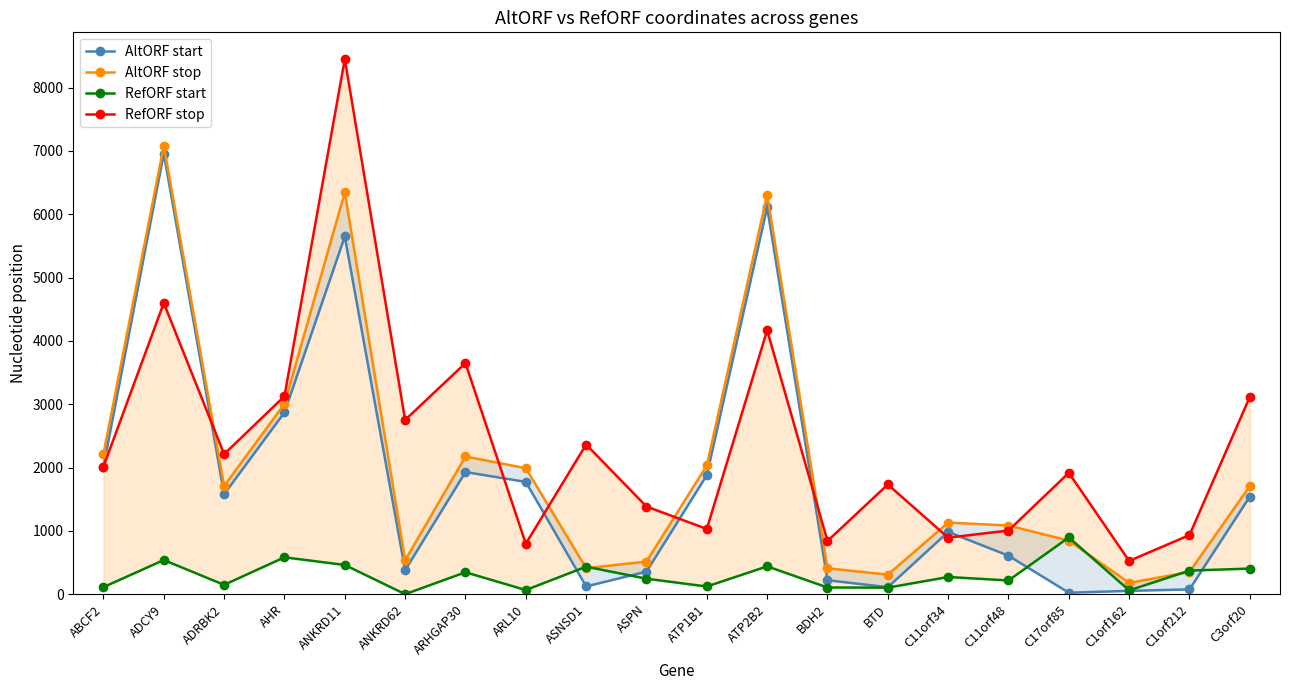

How many times do RefORF stop and AltORF stop cross each other?

7